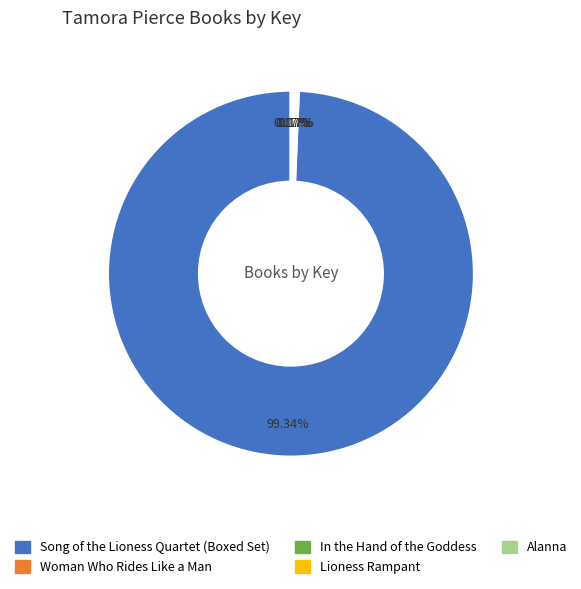

What portion of the pie excludes Song of the Lioness Quartet (Boxed Set)?

0.7%